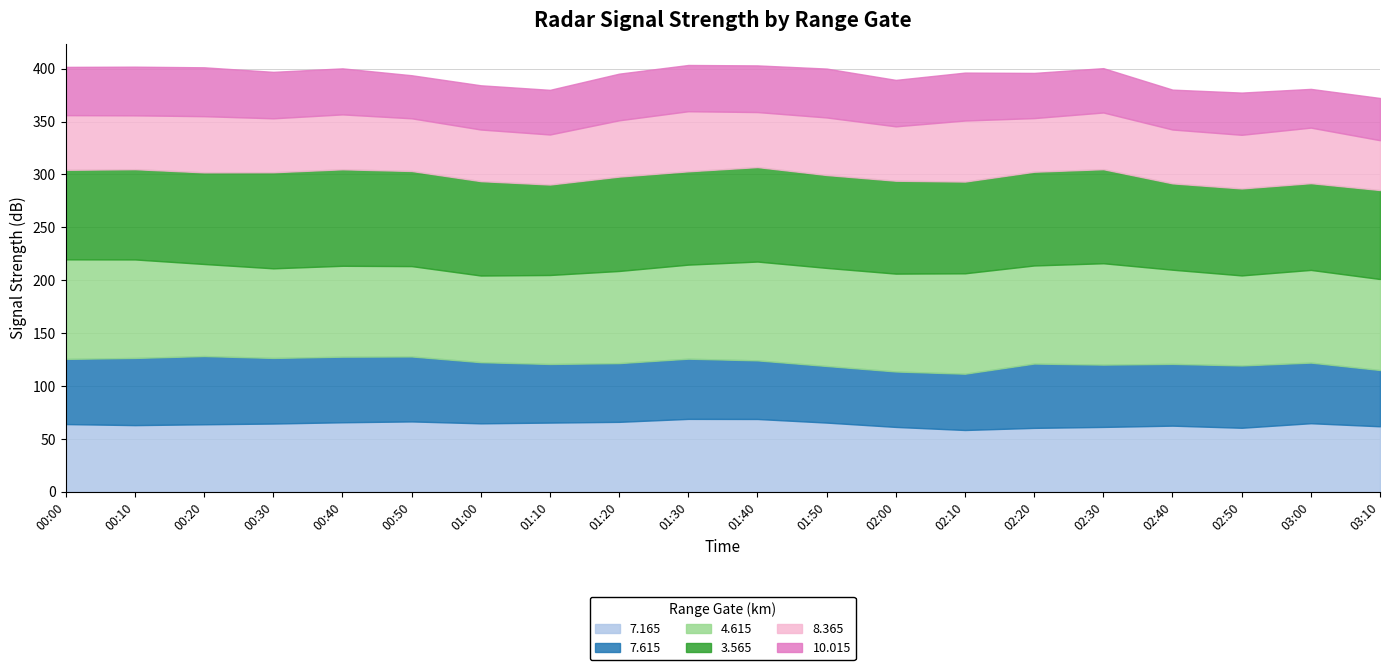

Reading left to right, list all the values displayed in this chart.

7.165: 64.1	63.1	63.9	64.6	65.8	66.6	64.8	65.5	66.2	69.0	68.9	65.5	61.4	58.5	60.5	61.4	62.6	60.6	64.9	62.0
7.615: 61.6	63.5	64.5	62.0	62.0	61.4	57.8	55.4	55.5	56.9	55.4	53.5	52.4	53.2	60.8	58.9	58.4	58.9	57.3	53.2
4.615: 94.1	93.1	87.0	84.7	85.9	85.4	81.9	84.1	87.1	88.9	93.4	92.7	92.5	94.9	92.7	95.8	89.0	85.1	87.6	86.0
3.565: 84.6	85.3	86.6	90.8	91.2	89.9	89.2	85.5	89.2	88.2	89.3	87.8	87.8	86.7	88.6	88.9	81.6	82.2	82.0	84.1
8.365: 51.7	50.9	53.1	51.0	51.9	49.8	48.8	47.3	53.2	56.8	52.0	54.4	51.4	57.7	50.7	53.6	50.9	50.7	52.5	47.1
10.015: 45.6	46.0	46.2	43.9	43.5	40.7	41.8	42.2	44.1	43.7	44.1	46.2	43.9	45.3	42.7	41.9	37.7	39.9	36.6	39.9